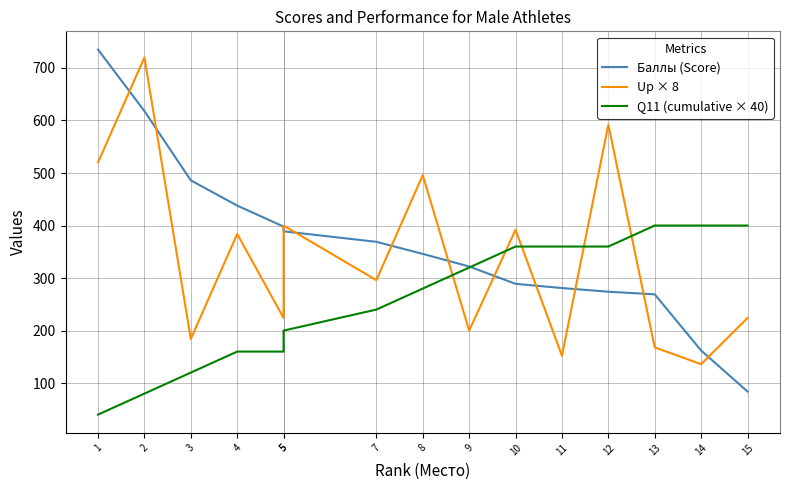

Which category has the highest value in the Q11 (cumulative × 40) series?

13